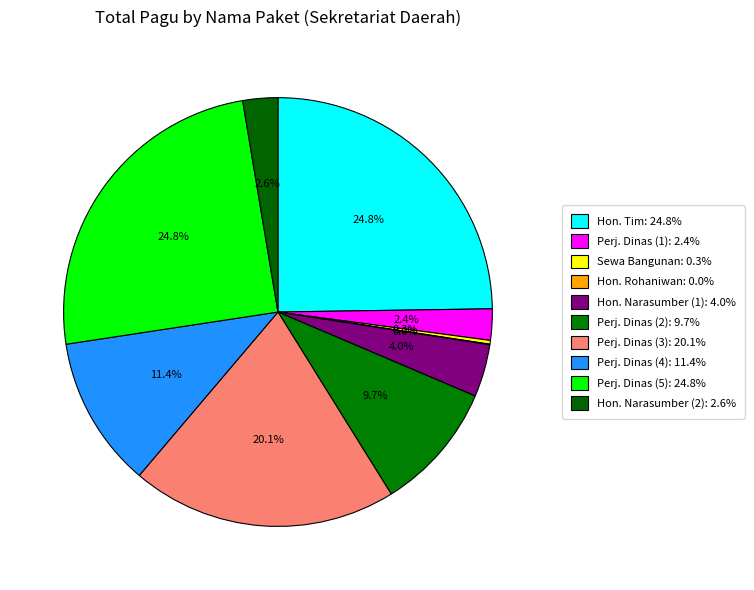

Which category has the biggest portion of the pie?

Belanja Perjalanan Dinas Biasa (5)